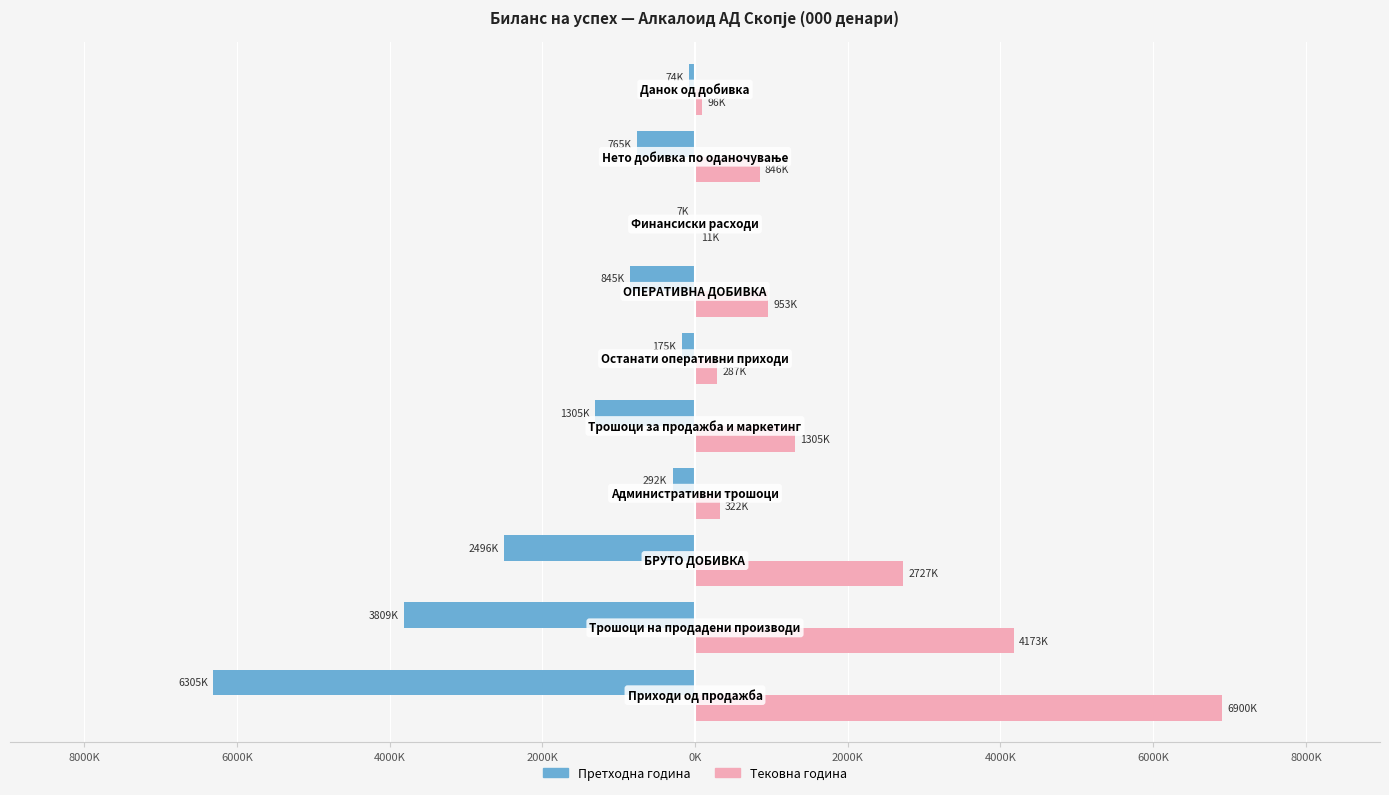

Reading left to right, what are all the values shown in this chart?

Претходна година: 10000K=-6305477	8000K=-3809340	6000K=-2496137	4000K=-292239	2000K=-1304574	0K=-174896	2000K=-845427	4000K=-6824	6000K=-764836	8000K=-74474
Тековна година: 10000K=6900200	8000K=4173034	6000K=2727166	4000K=322495	2000K=1305016	0K=286931	2000K=952728	4000K=10927	6000K=846141	8000K=95660